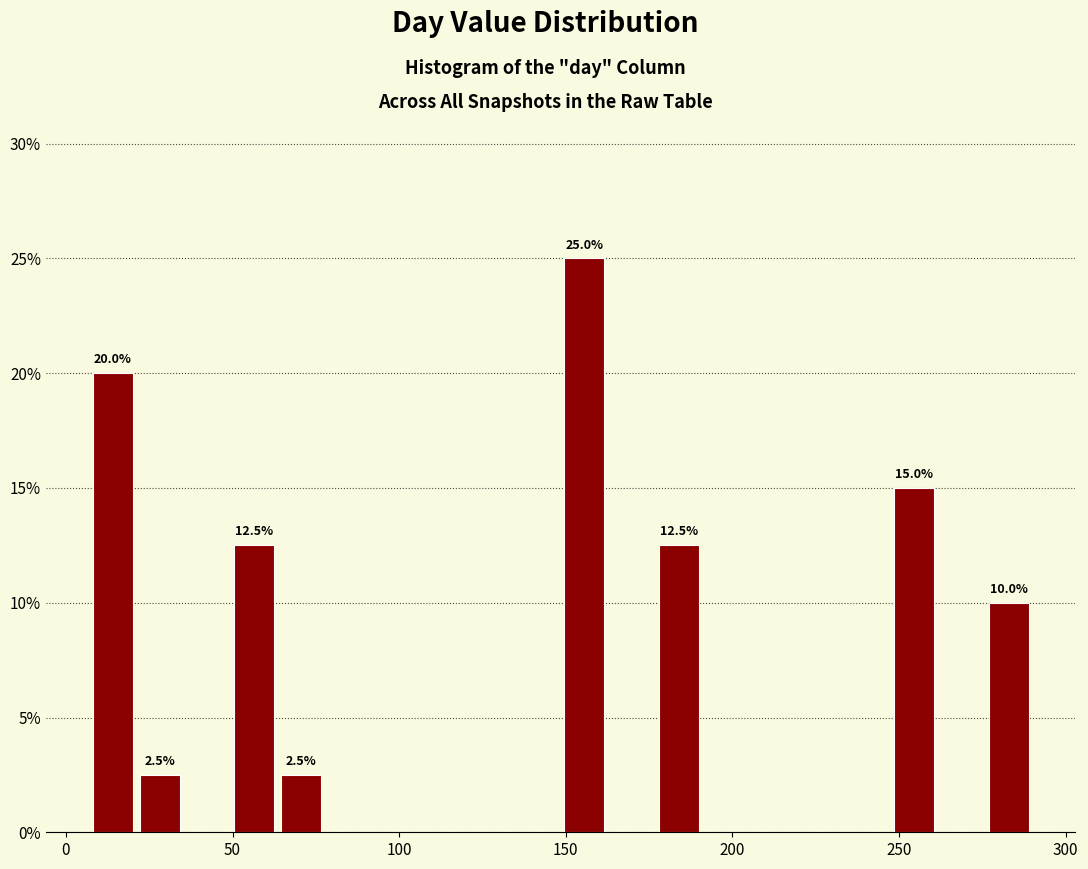

Around what value on the x-axis is the tallest bar? Give the approximate position of its centre, as read against the axis.

155